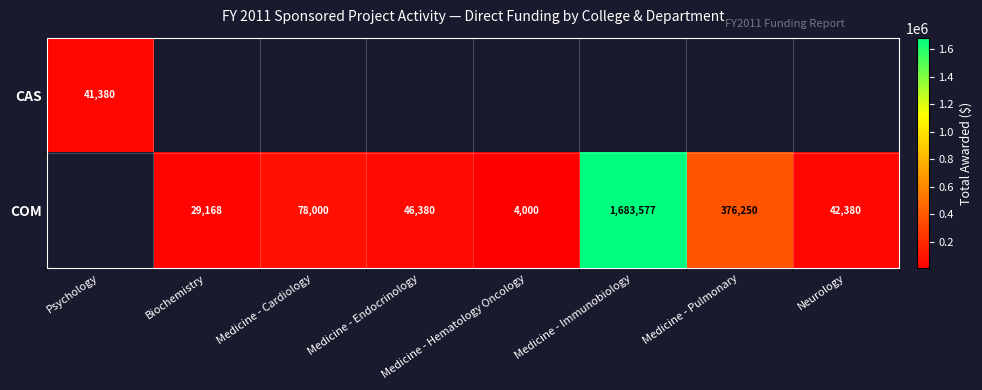

What is the difference between the COM values at Medicine - Pulmonary and Medicine - Cardiology?

298250